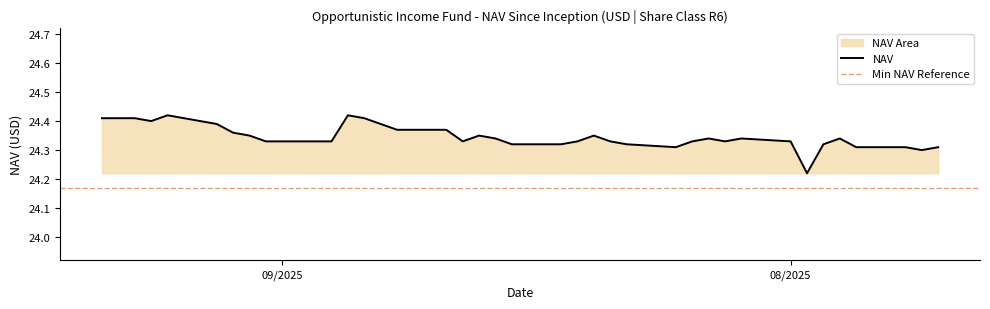

Count the values in the range 24 to 25.

37